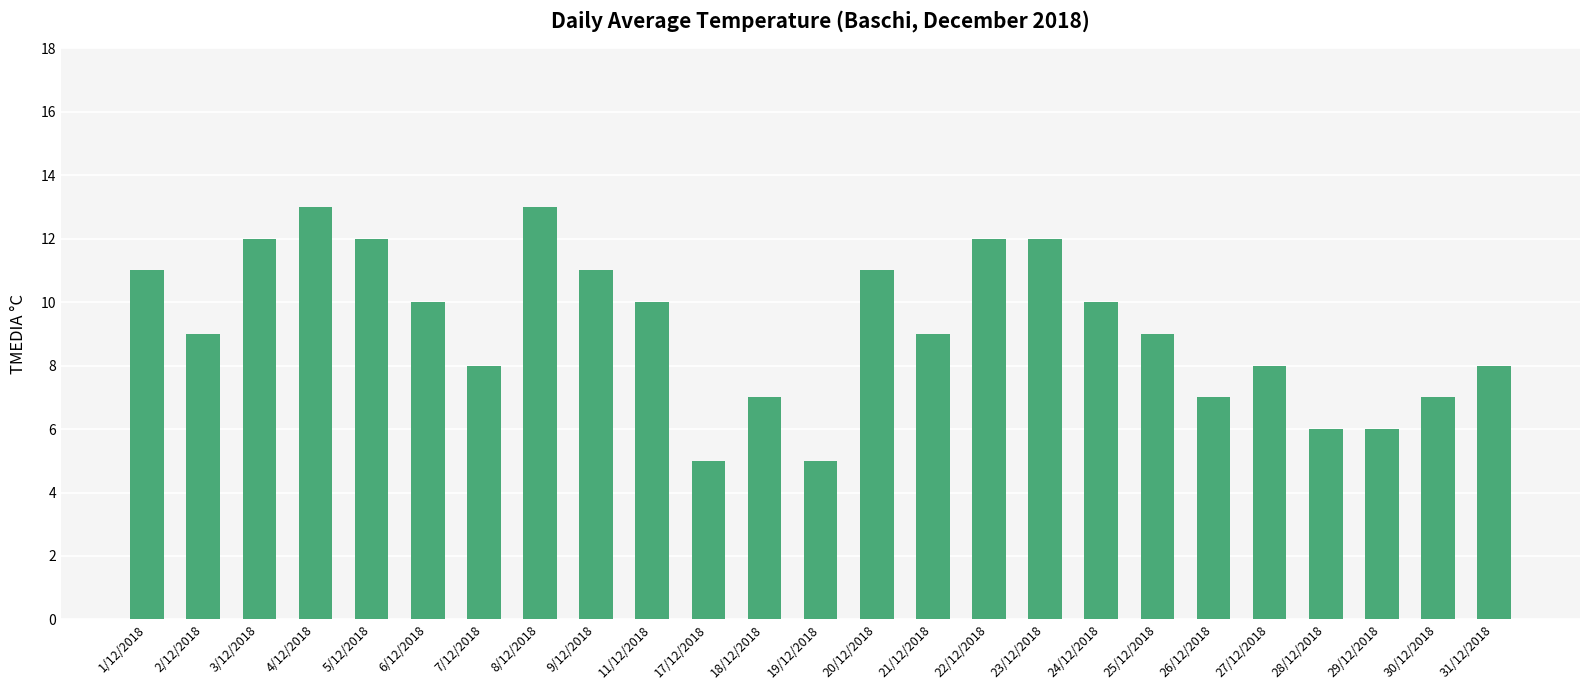

True or false: the data shows 11 at 1/12/2018.

True